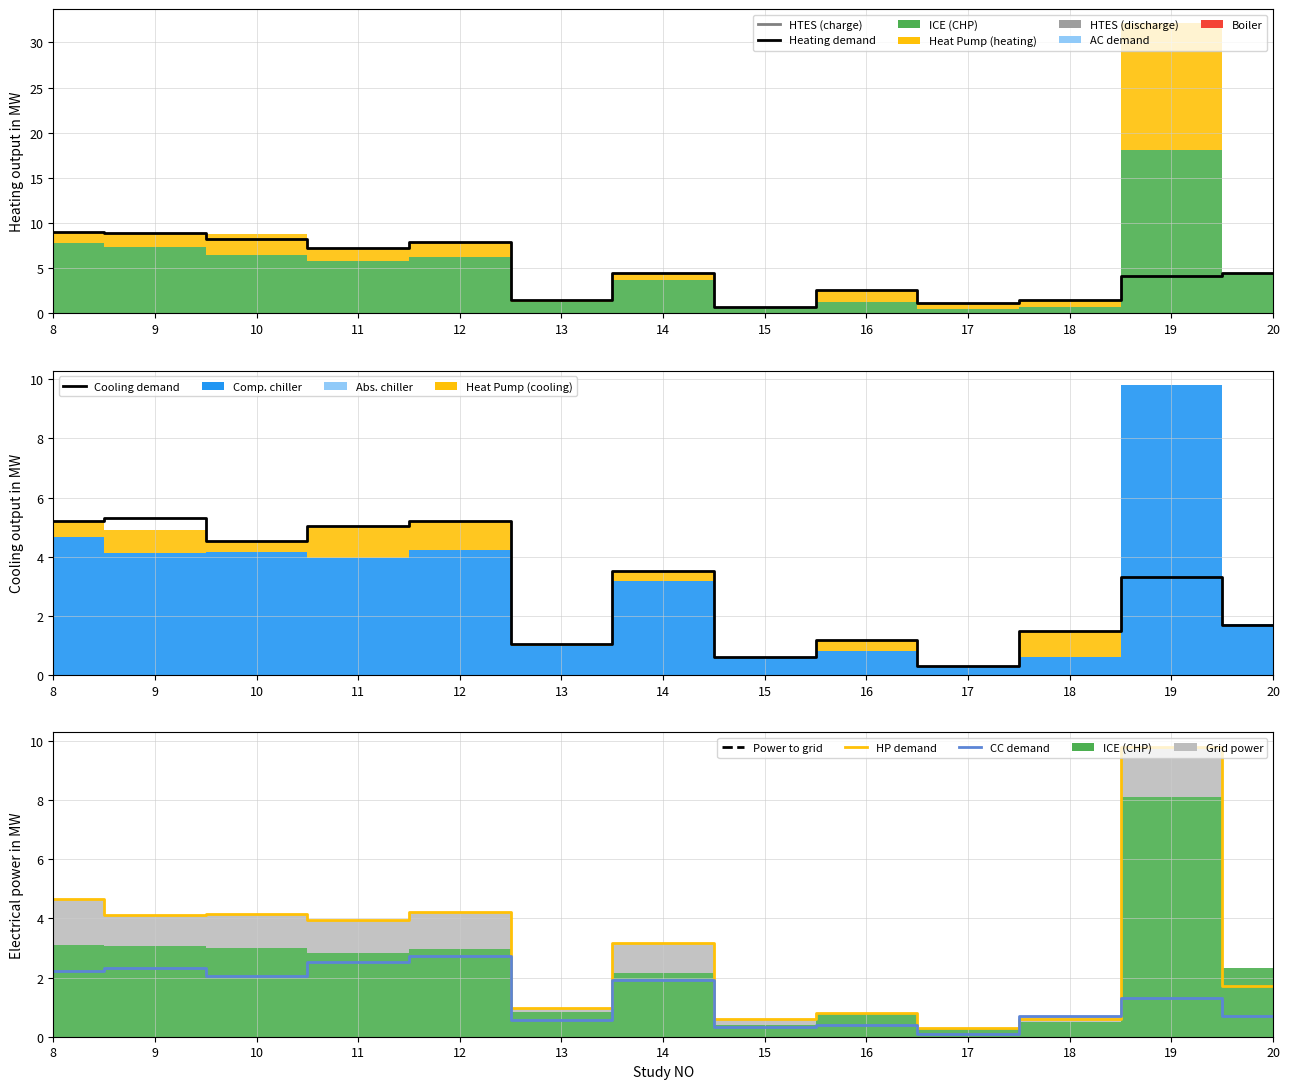

Reading left to right, what are all the values shown in this chart?

Heating demand: 8=9.0	9=8.9	10=8.2	11=7.3	12=7.9	13=1.5	14=4.5	15=0.7	16=2.6	17=1.1	18=1.5	19=4.1	20=4.5
Cooling demand: 8=5.2	9=5.3	10=4.5	11=5.0	12=5.2	13=1.0	14=3.5	15=0.6	16=1.2	17=0.3	18=1.5	19=3.3	20=1.7
HP demand: 8=4.7	9=4.1	10=4.2	11=3.9	12=4.2	13=1.0	14=3.2	15=0.6	16=0.8	17=0.3	18=0.6	19=9.8	20=1.7
CC demand: 8=2.2	9=2.3	10=2.0	11=2.5	12=2.7	13=0.5	14=1.9	15=0.3	16=0.4	17=0.1	18=0.7	19=1.3	20=0.7